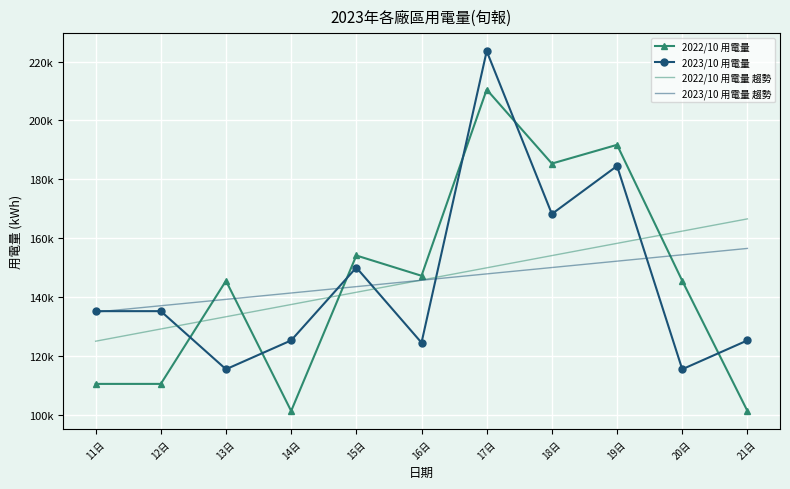

How many data points in 2023/10 用電量 are above 135247?

4